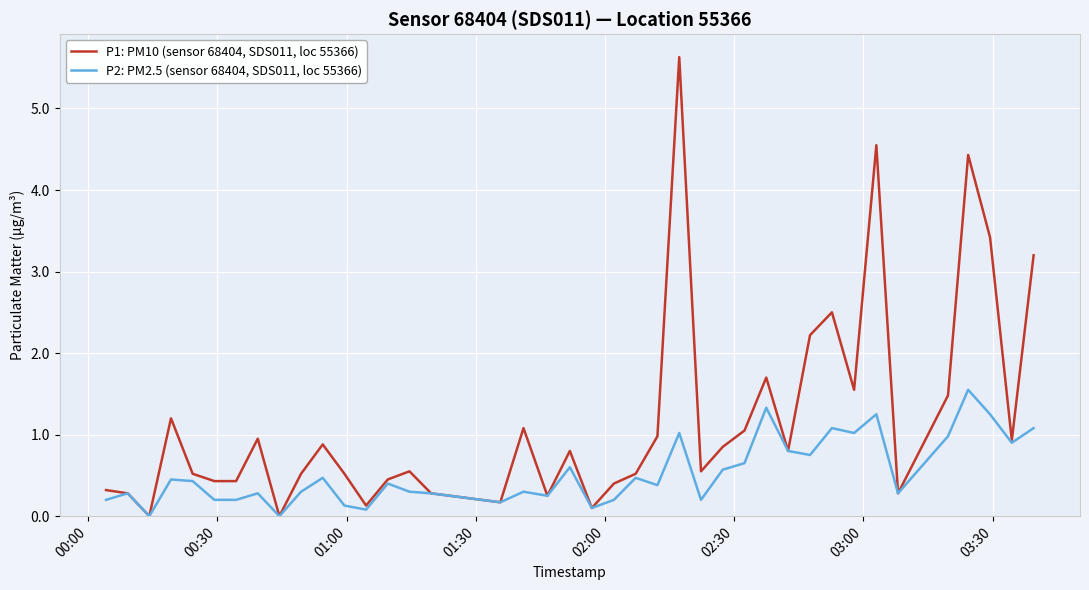

Which series has the largest total across all categories?

P1: PM10 (sensor 68404, SDS011, loc 55366)